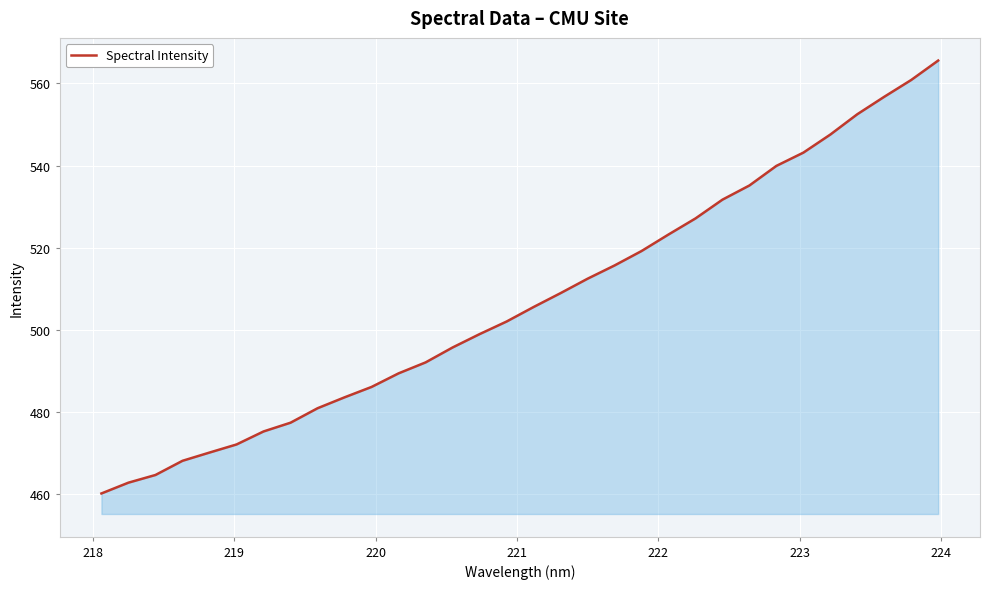

What is the smallest value displayed?

460.2